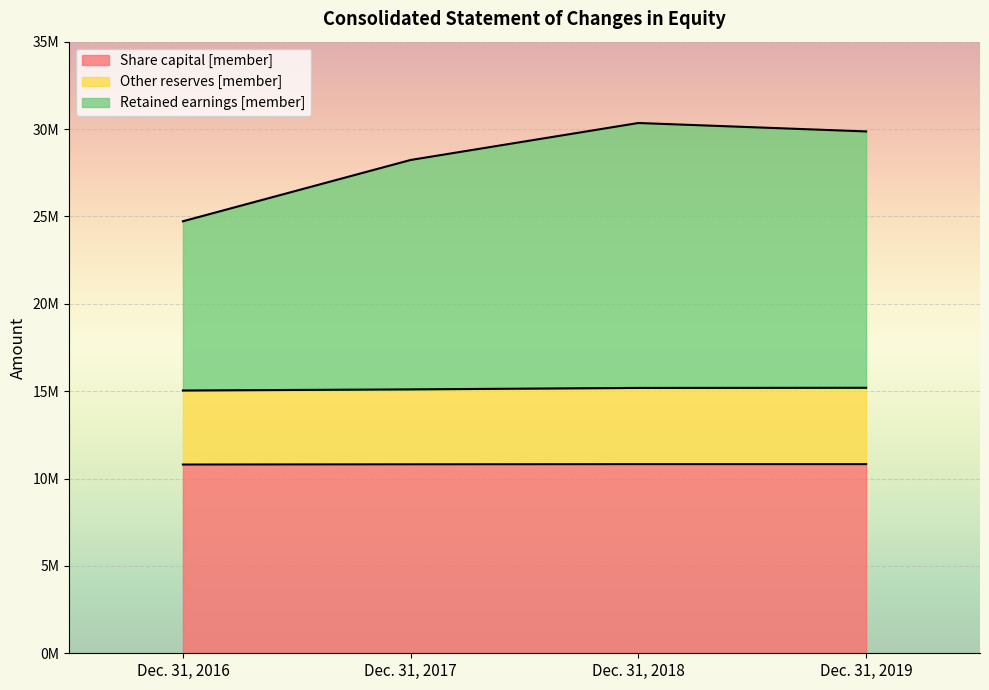

Reading left to right, list all the values displayed in this chart.

Share capital [member]: Dec. 31, 2016=10800000	Dec. 31, 2017=10814177	Dec. 31, 2018=10823814	Dec. 31, 2019=10823814
Other reserves [member]: Dec. 31, 2016=15037276	Dec. 31, 2017=15101976	Dec. 31, 2018=15185754	Dec. 31, 2019=15193205
Retained earnings [member]: Dec. 31, 2016=24721965	Dec. 31, 2017=28230233	Dec. 31, 2018=30346063	Dec. 31, 2019=29863288